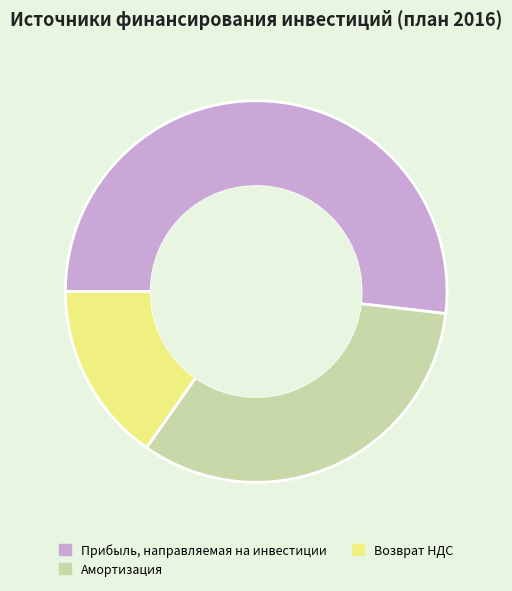

Is there a majority slice in this chart?

Yes